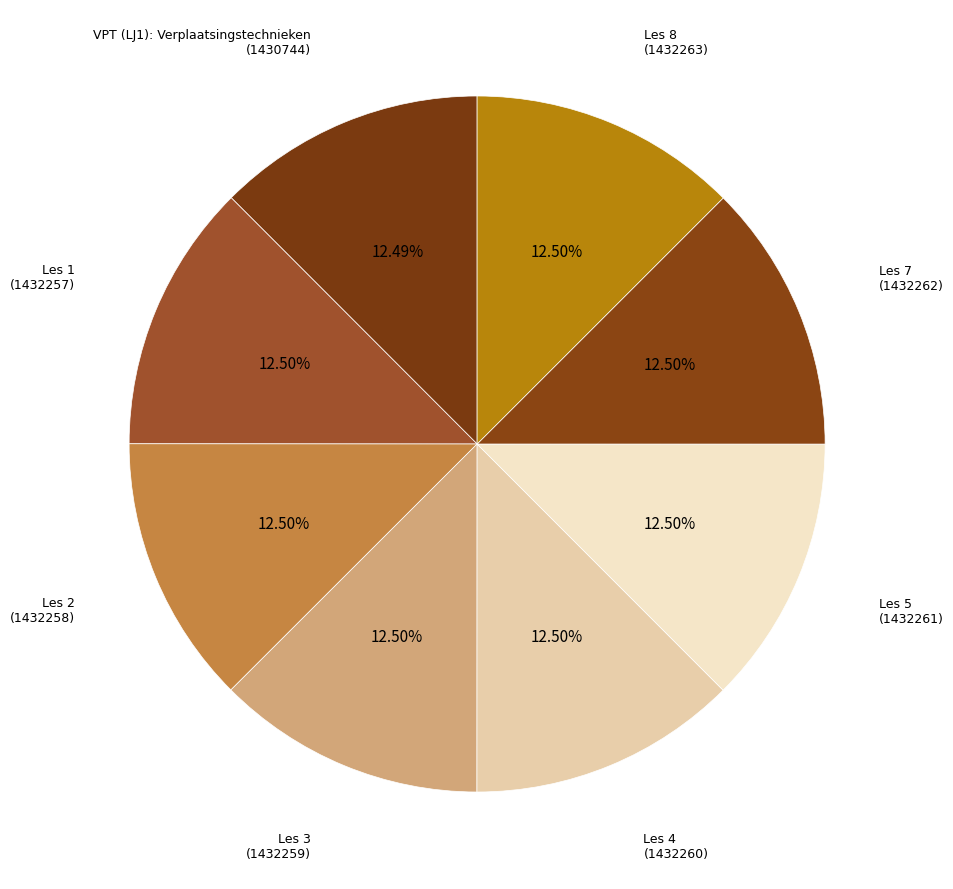

Combined, do Les 4 and Les 8 account for over 50%?

No